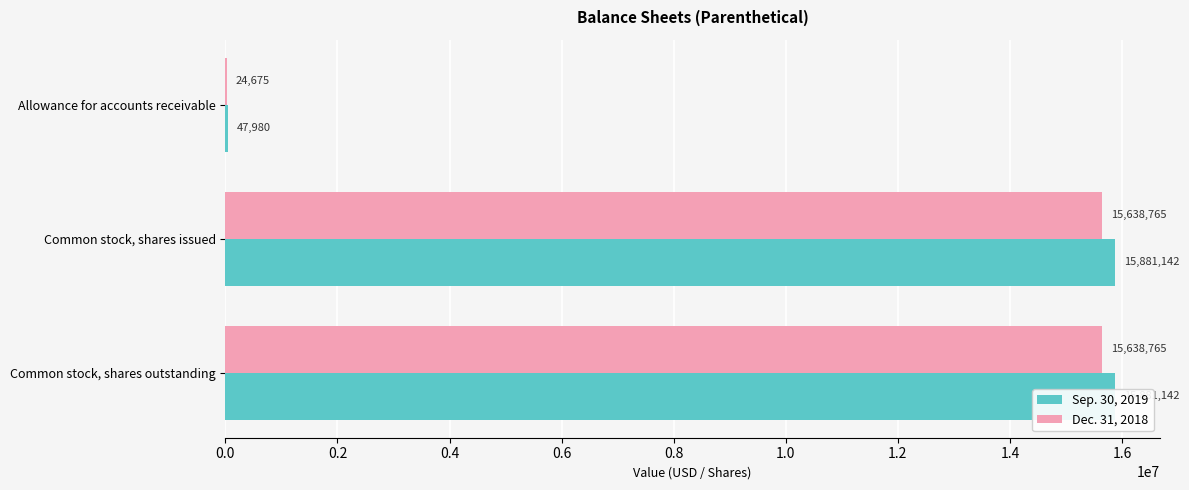

How many bars are there in each group?

2